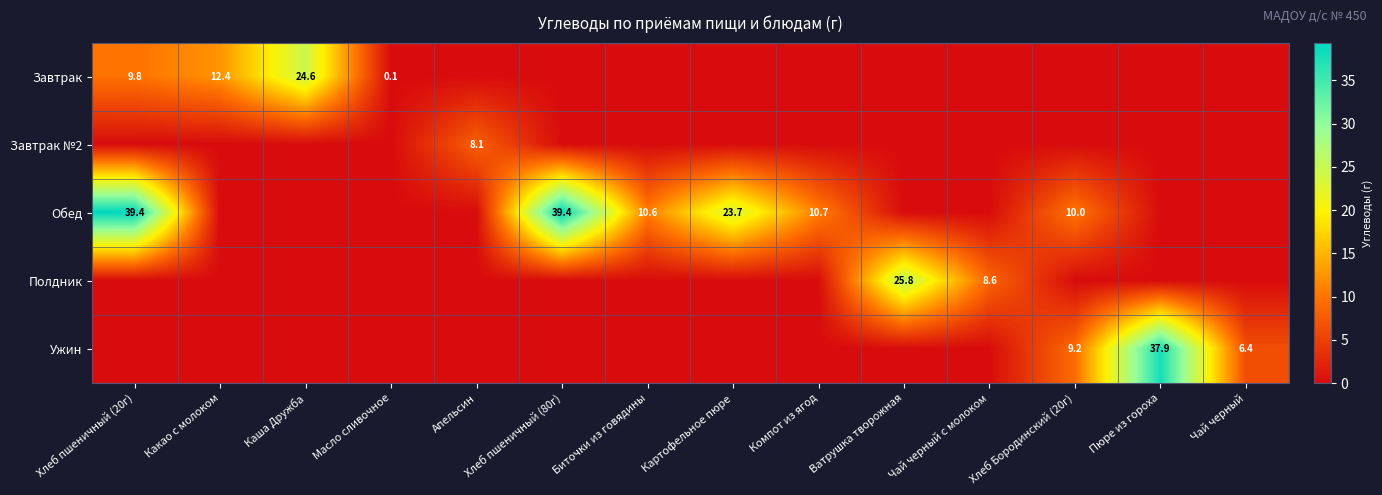

Is it true that Полдник equals 3.3 at Чай черный с молоком?

False